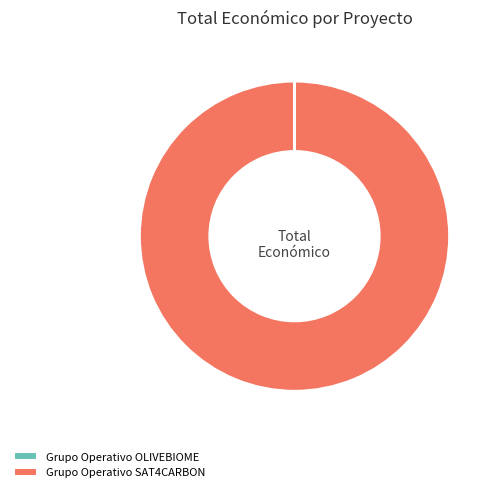

Is there any slice that represents more than half of the pie?

Yes